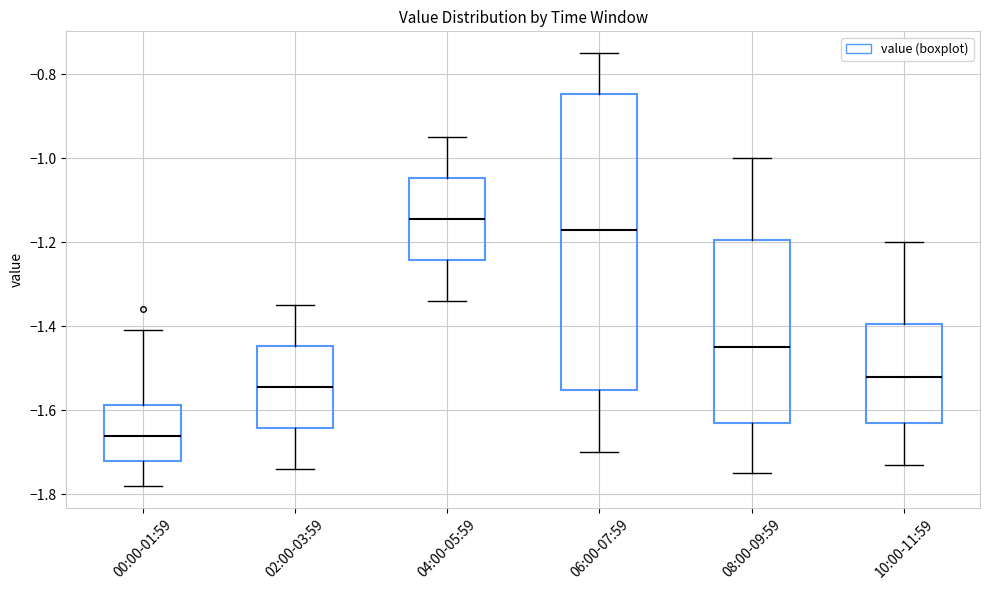

Which box's median line is the highest?

04:00-05:59